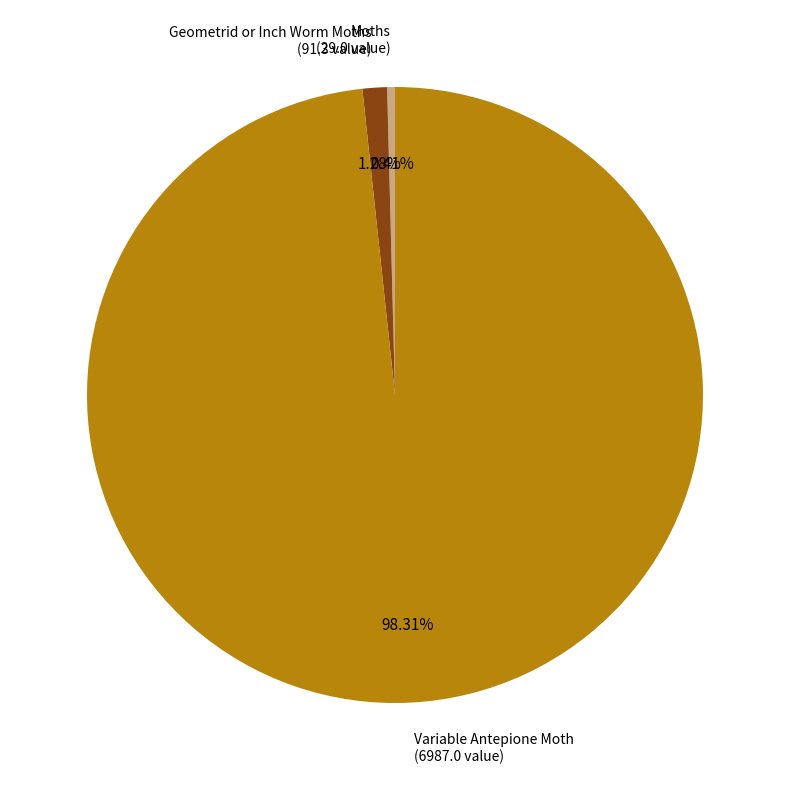

To the nearest percent, what is the difference between the largest and smallest slice percentages?

98%